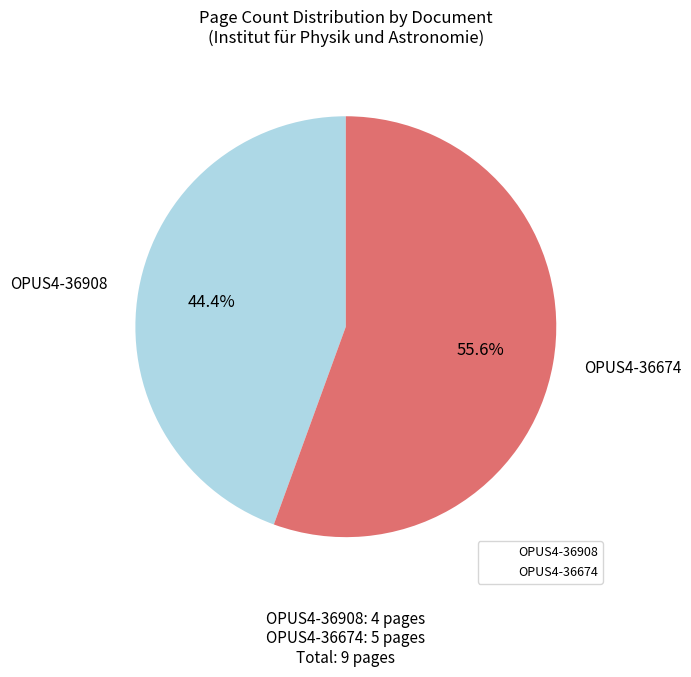

Count the number of slices in the pie.

2